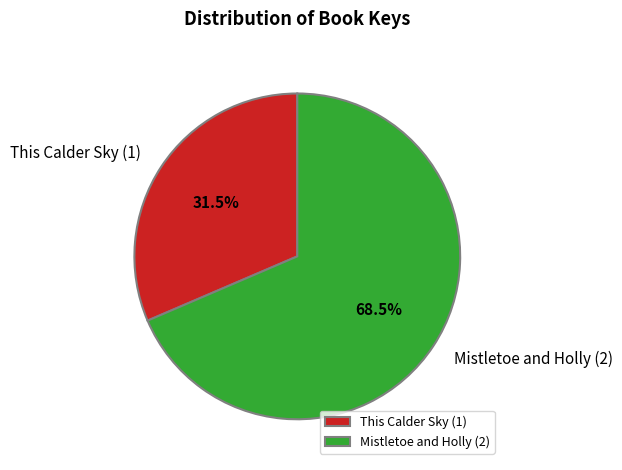

How many slices are in this pie chart?

2